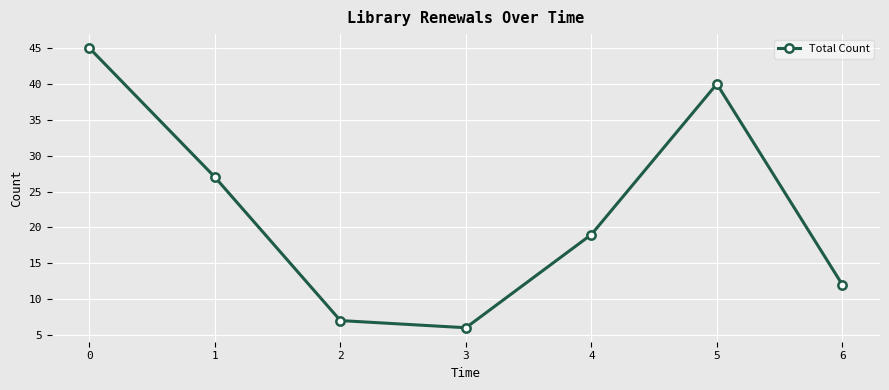

At which category does the chart reach its minimum across all series?

3